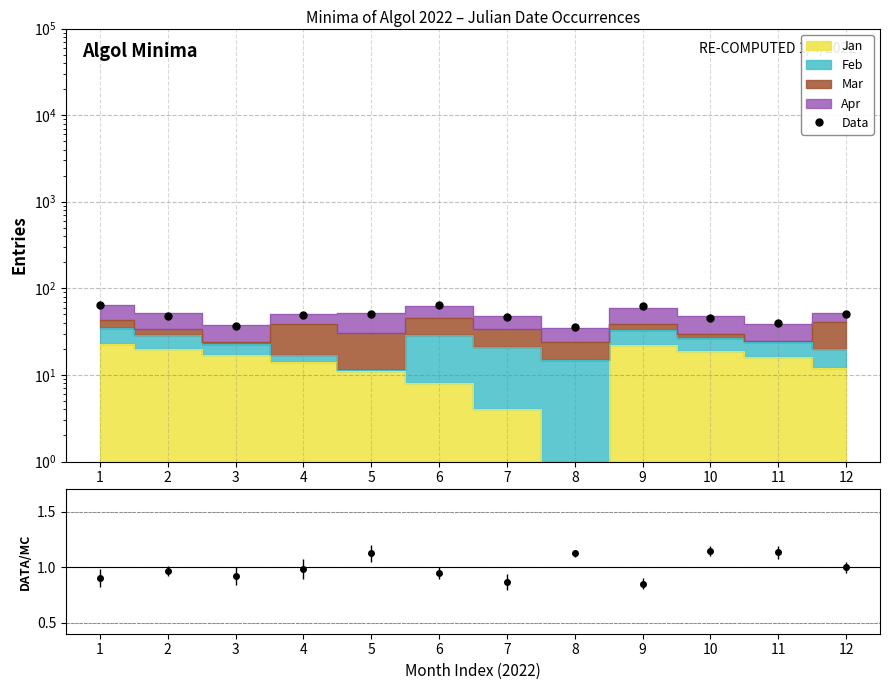

At which label does the data first exceed 48?

1